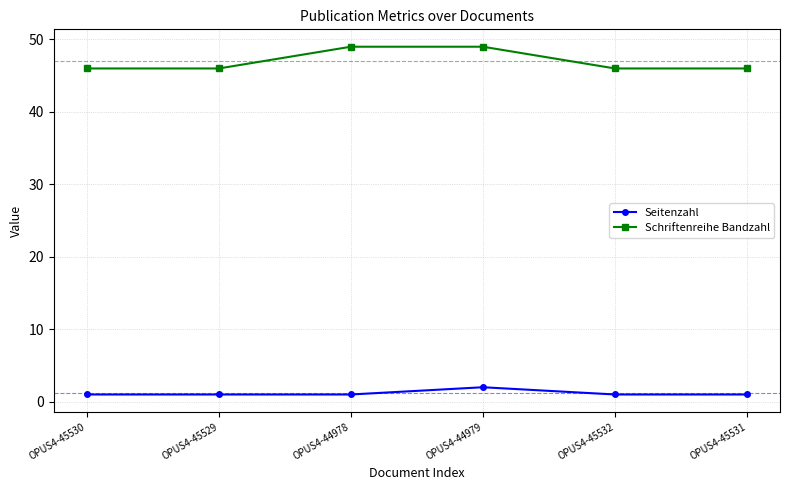

What is the minimum value shown in the chart?

1